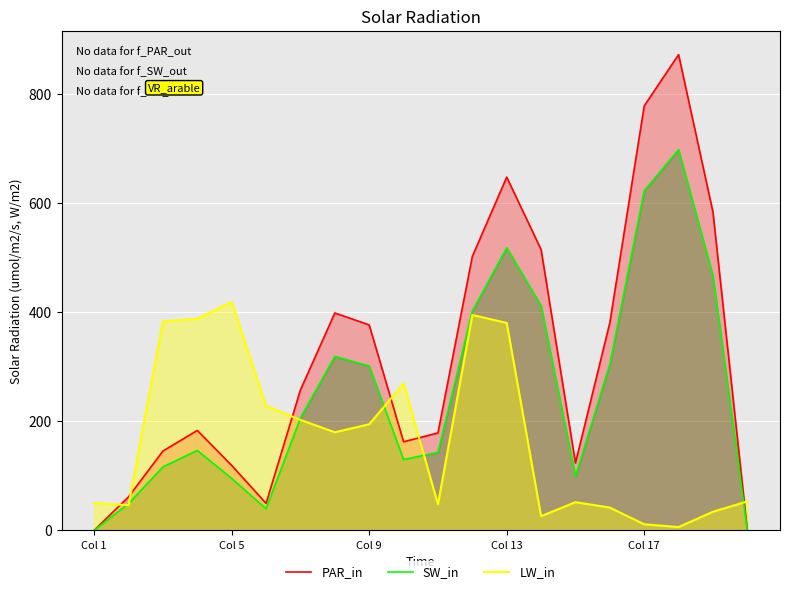

At how many categories does at least one series exceed 393?

8